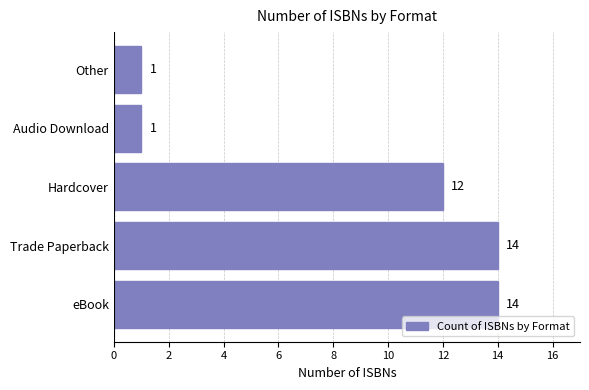

The chart shows a value of 23 at Trade Paperback. True or false?

False